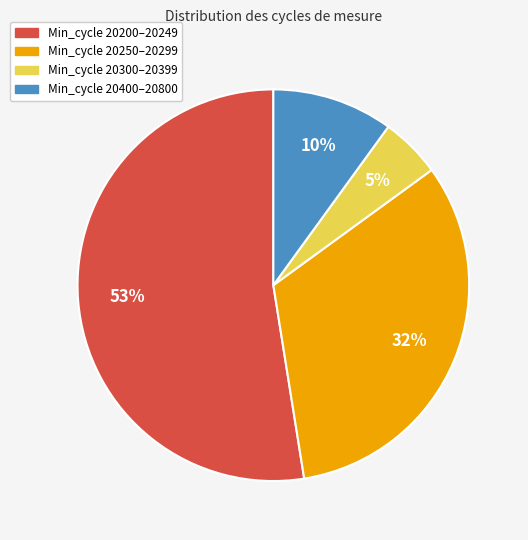

To the nearest percent, what is the average slice percentage?

25%